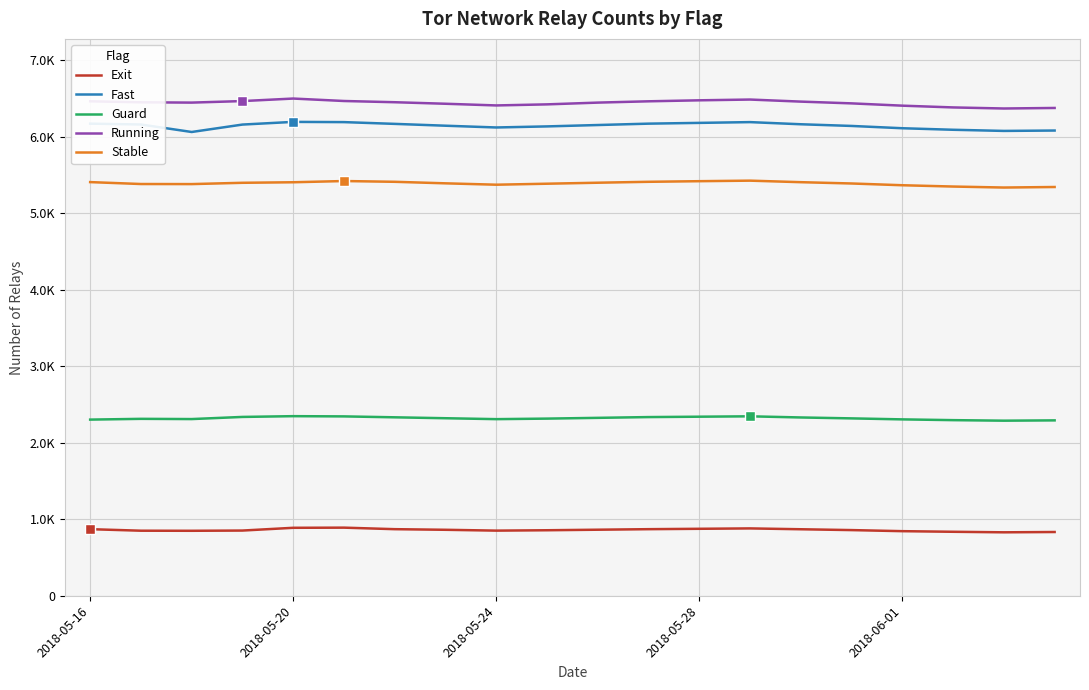

What are all the series names shown in the legend?

Exit, Fast, Guard, Running, Stable